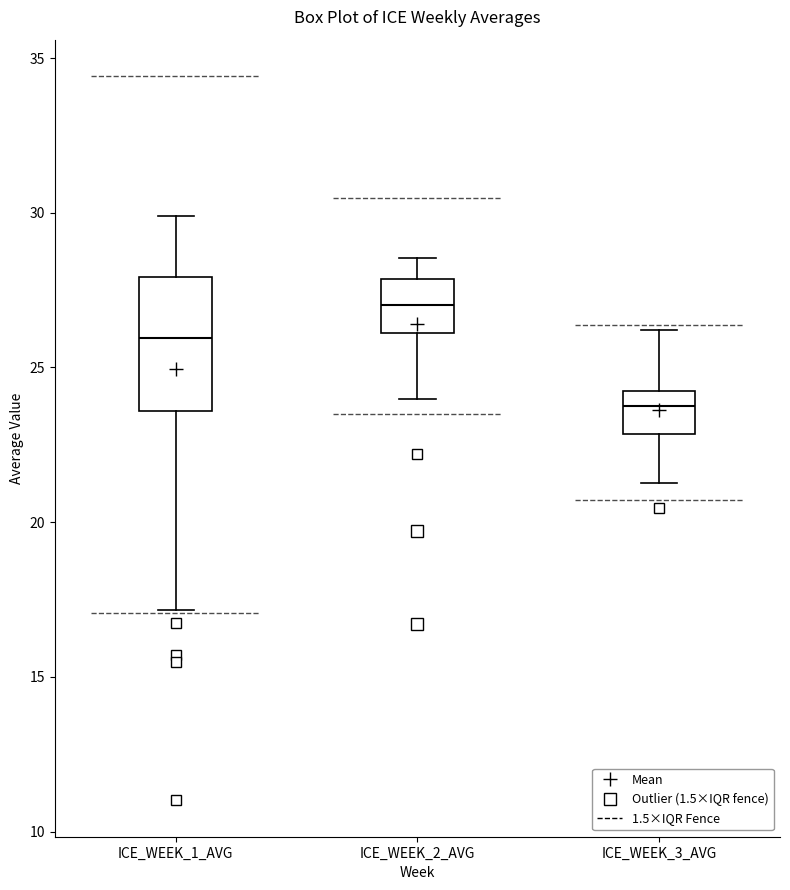

Which box has the lowest median line?

ICE_WEEK_3_AVG